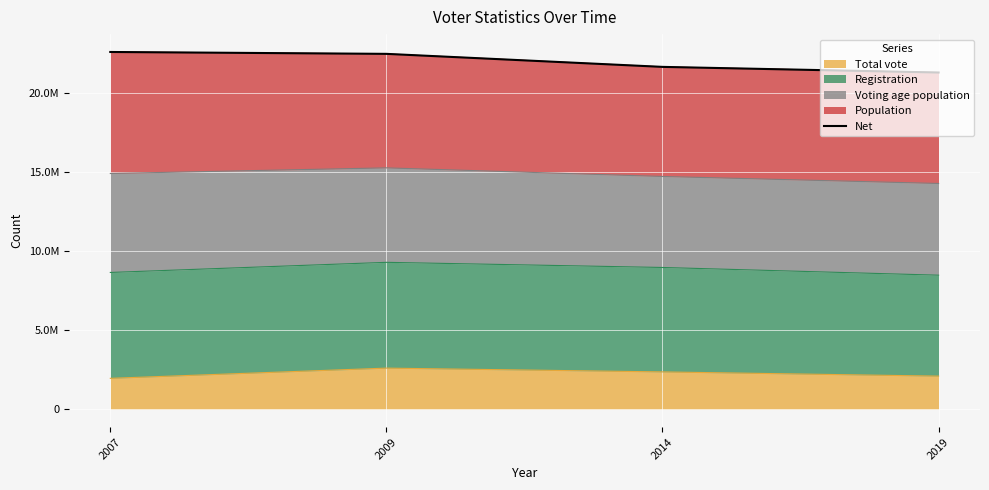

Reading left to right, what are all the values shown in this chart?

22579598	22460153	21637365	21281789